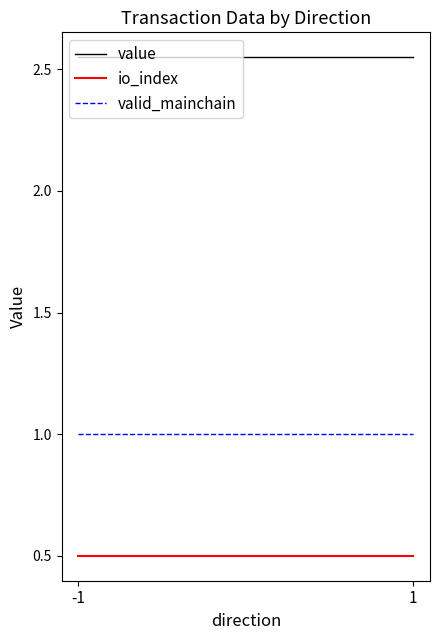

What is the value of the value point at the 1st from the left?

2.5